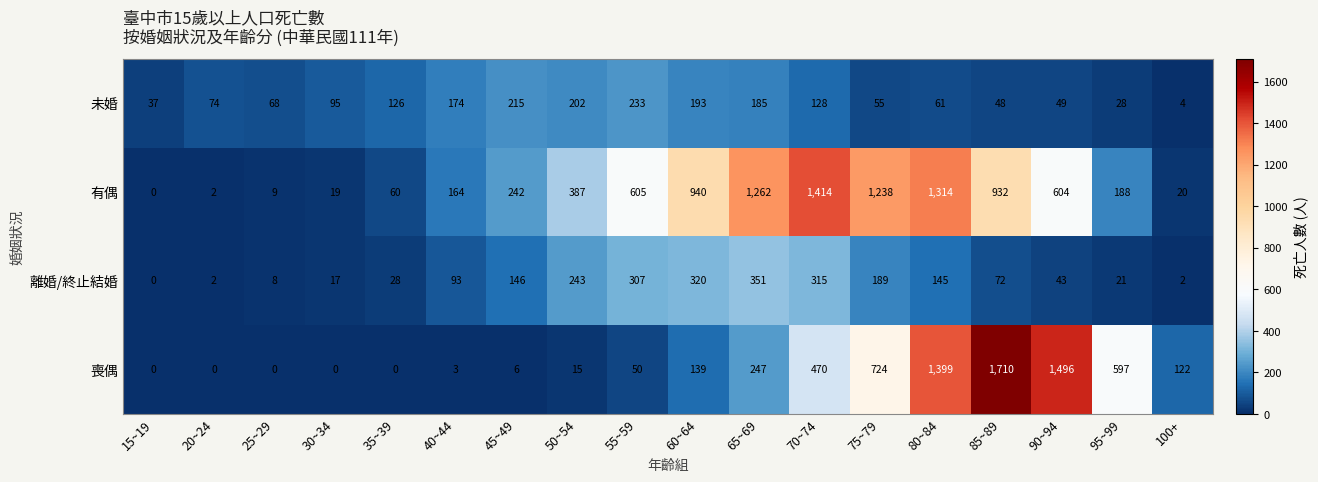

How many series are shown in this chart?

4